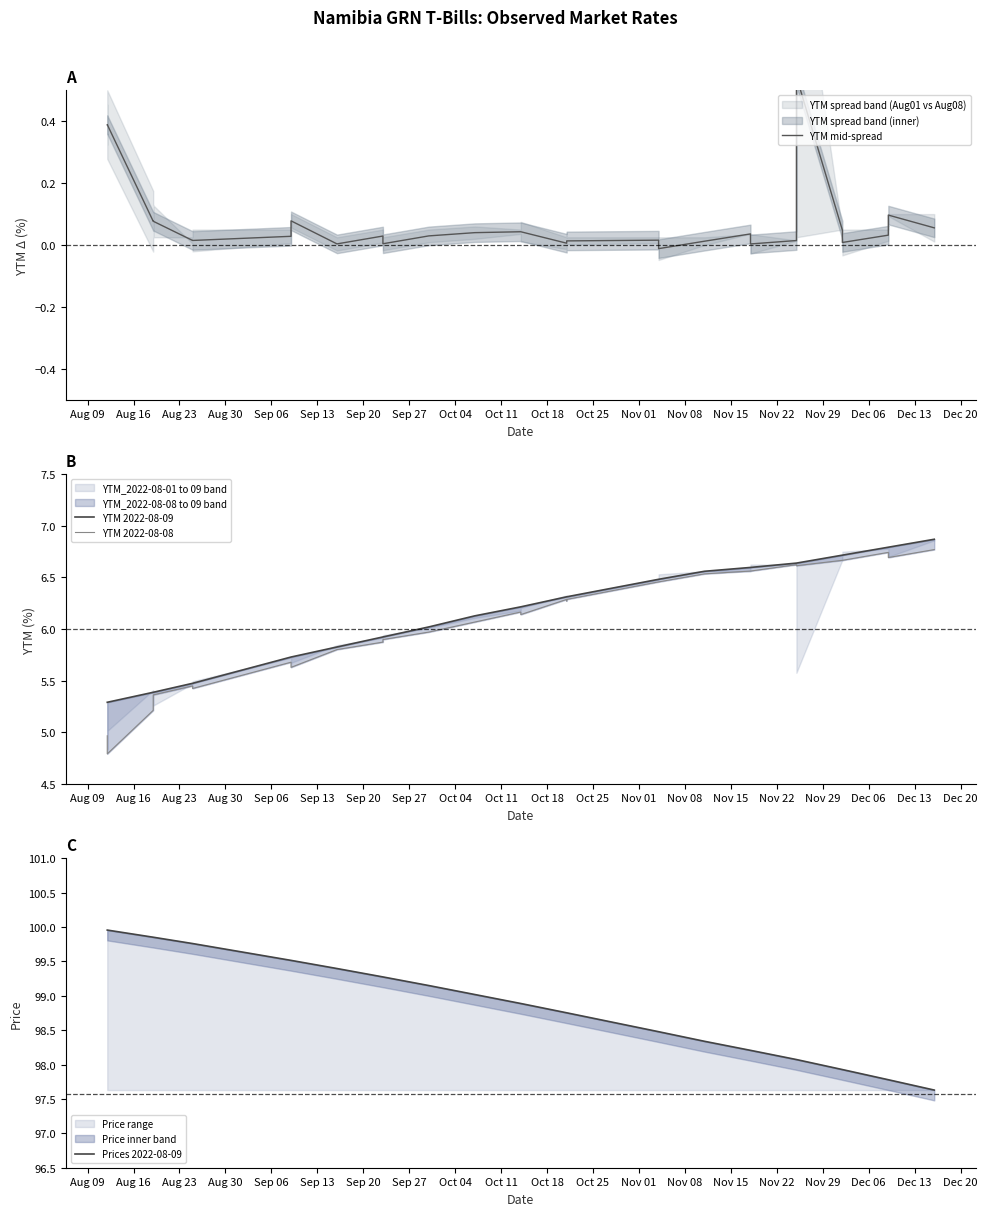

At which label does YTM 2022-08-09 reach its minimum?

Aug 09